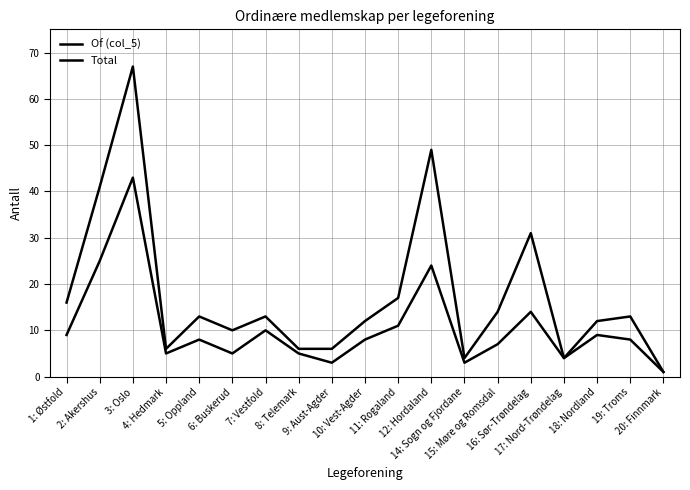

Reading left to right, extract all data points from this chart.

Of (col_5): 1: Østfold=9	2: Akershus=25	3: Oslo=43	4: Hedmark=5	5: Oppland=8	6: Buskerud=5	7: Vestfold=10	8: Telemark=5	9: Aust-Agder=3	10: Vest-Agder=8	11: Rogaland=11	12: Hordaland=24	14: Sogn og Fjordane=3	15: Møre og Romsdal=7	16: Sør-Trøndelag=14	17: Nord-Trøndelag=4	18: Nordland=9	19: Troms=8	20: Finnmark=1
Total: 1: Østfold=16	2: Akershus=41	3: Oslo=67	4: Hedmark=6	5: Oppland=13	6: Buskerud=10	7: Vestfold=13	8: Telemark=6	9: Aust-Agder=6	10: Vest-Agder=12	11: Rogaland=17	12: Hordaland=49	14: Sogn og Fjordane=4	15: Møre og Romsdal=14	16: Sør-Trøndelag=31	17: Nord-Trøndelag=4	18: Nordland=12	19: Troms=13	20: Finnmark=1